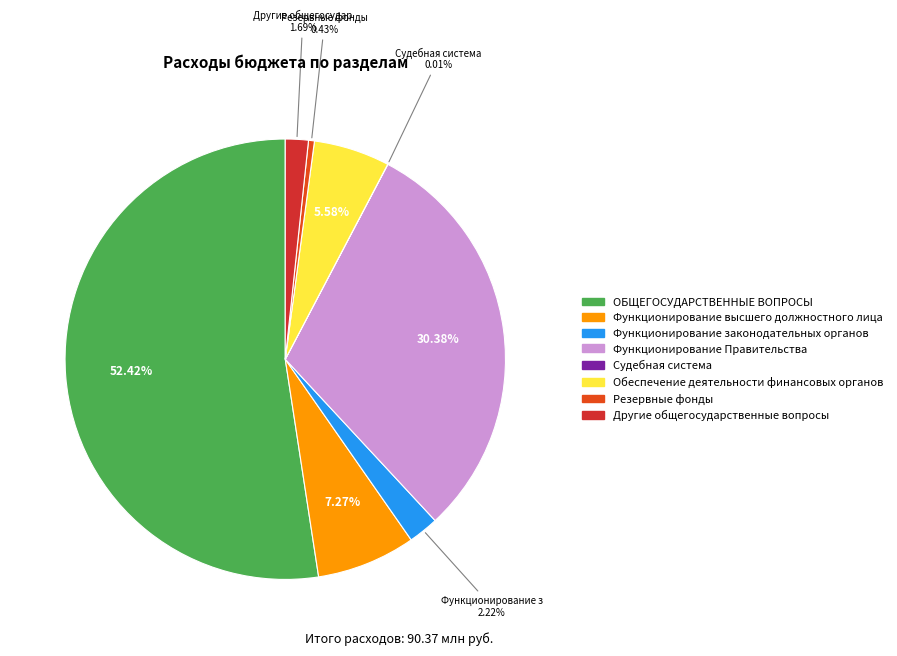

Is it true that Функционирование Правительства is 16% of the pie?

False